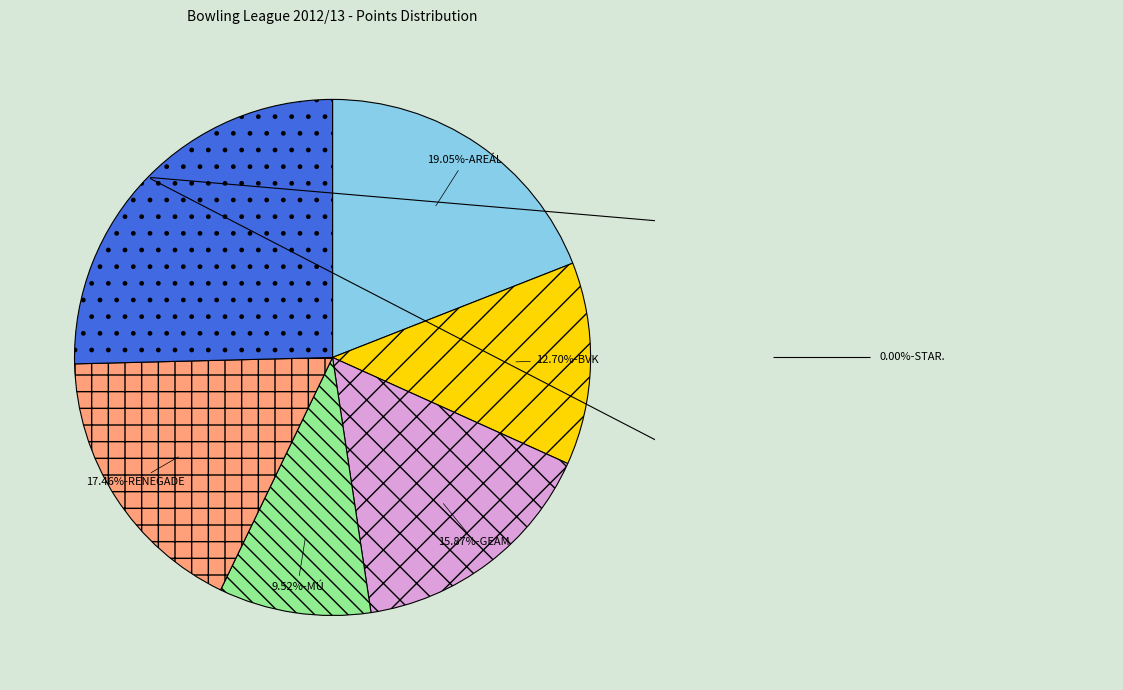

Is BVK the majority of the pie?

No